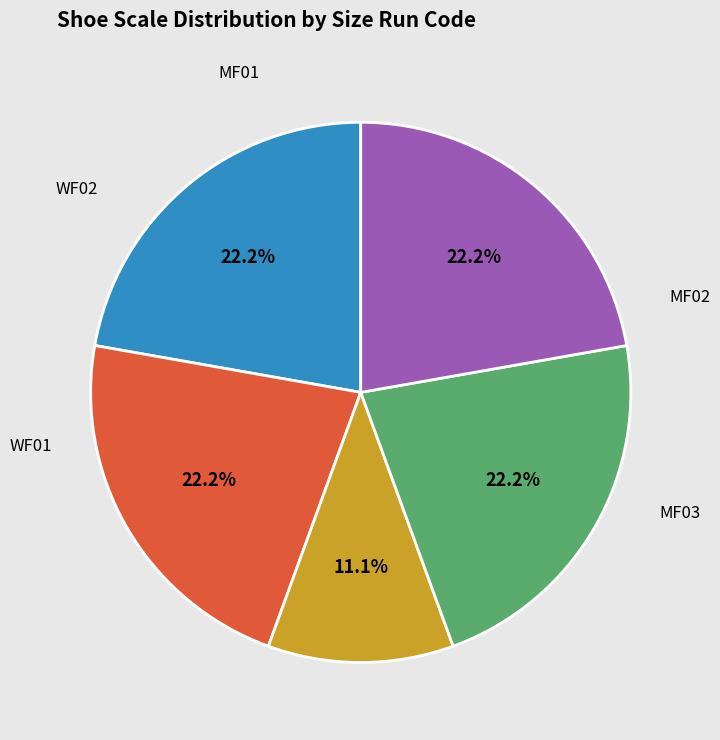

To the nearest percent, what is the difference between the largest and smallest slice percentages?

11%